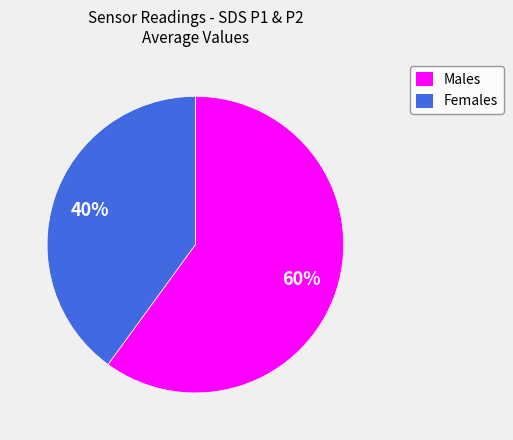

Do Females and Males together represent more than half of the pie?

Yes